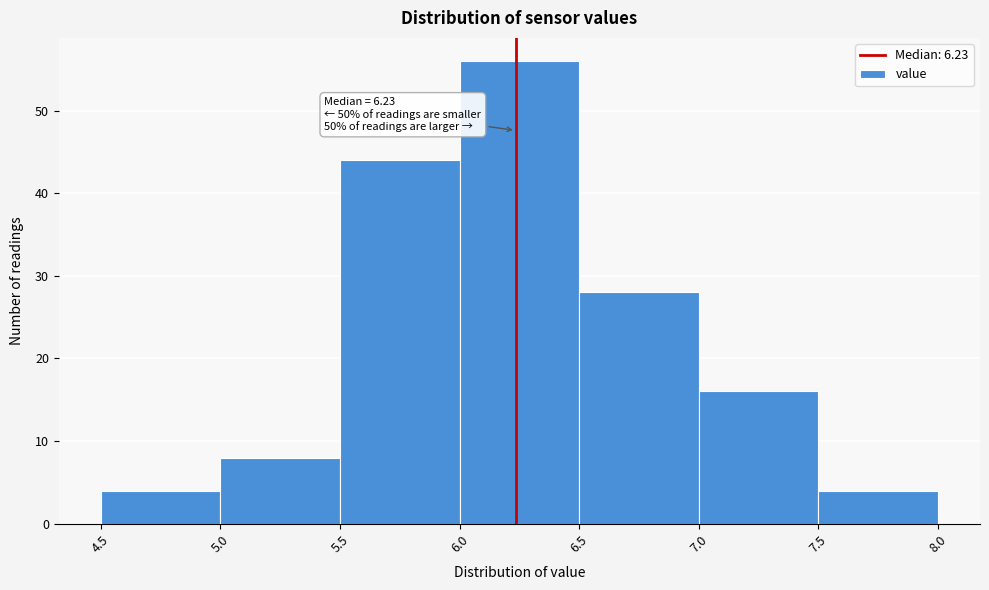

Over which range of the x-axis is the bar tallest?

6.0 to 6.5